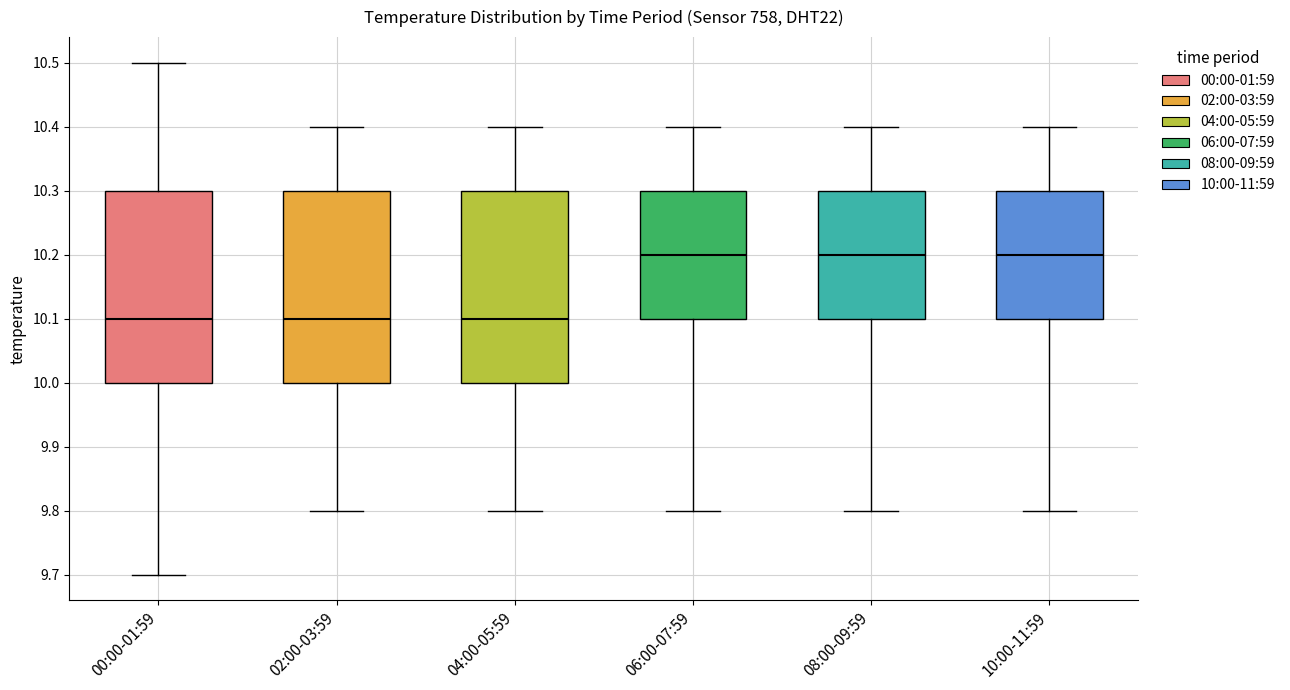

Reading left to right, read every box against the y-axis: the position of its median line, the range the box covers, and the ends of its whiskers. The values are not printed on the chart, so give them approximately, as read against the axis.

00:00-01:59: median 10.1, box 10.0 to 10.3, whiskers 9.7 to 10.5
02:00-03:59: median 10.1, box 10.0 to 10.3, whiskers 9.8 to 10.4
04:00-05:59: median 10.1, box 10.0 to 10.3, whiskers 9.8 to 10.4
06:00-07:59: median 10.2, box 10.1 to 10.3, whiskers 9.8 to 10.4
08:00-09:59: median 10.2, box 10.1 to 10.3, whiskers 9.8 to 10.4
10:00-11:59: median 10.2, box 10.1 to 10.3, whiskers 9.8 to 10.4